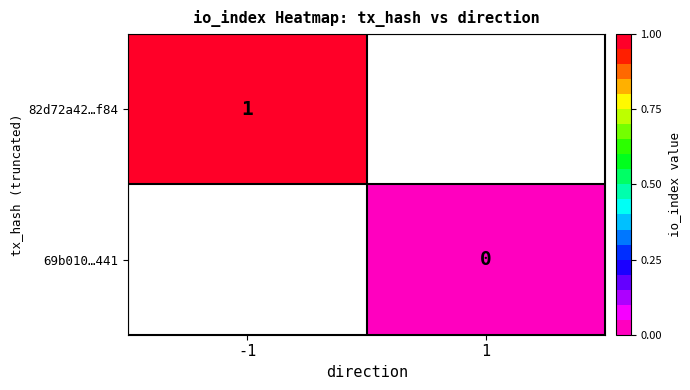

Count the number of data series in this chart.

2